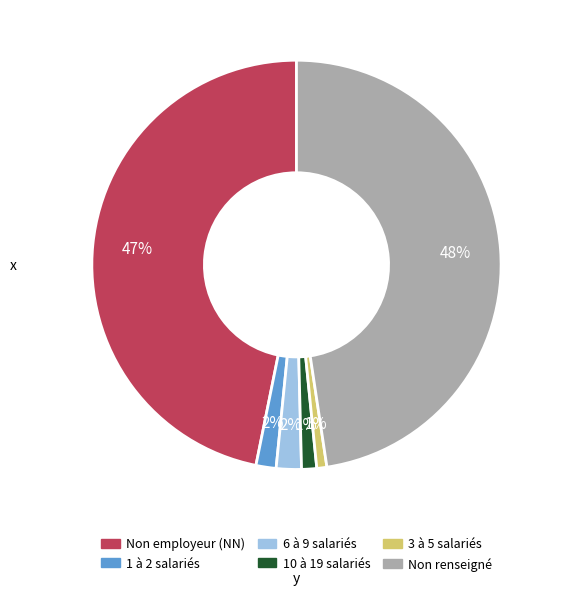

What percentage is the 6 à 9 salariés slice, to the nearest percent?

2%